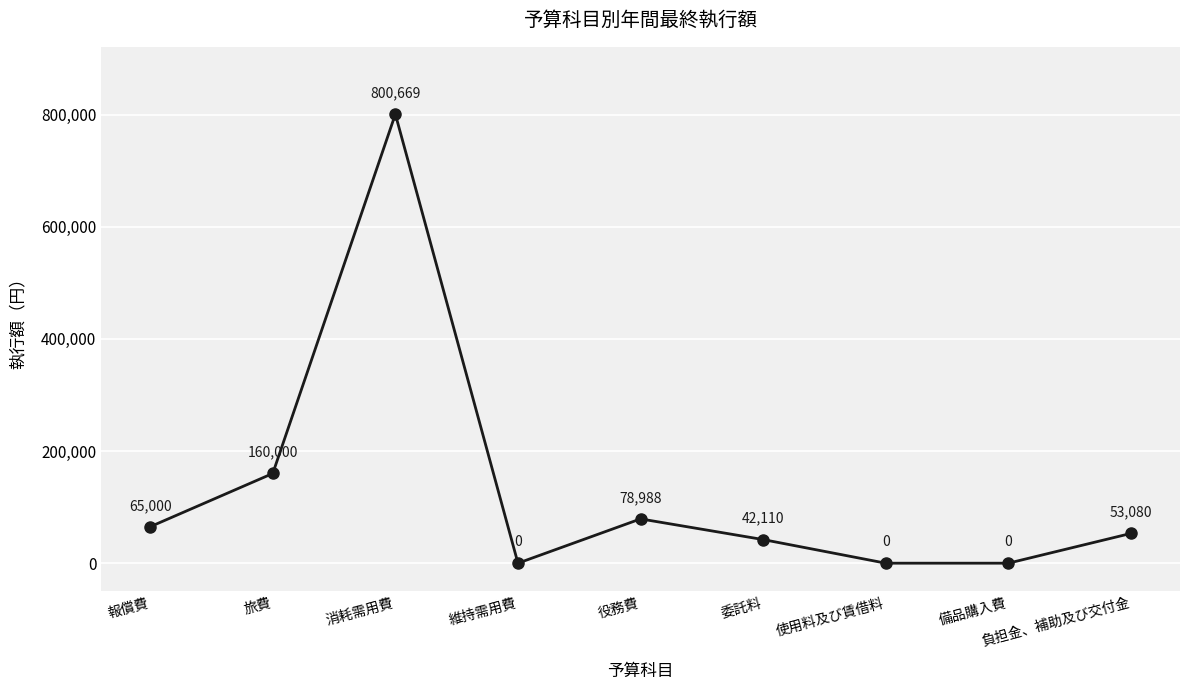

How many lines are shown in the chart?

1